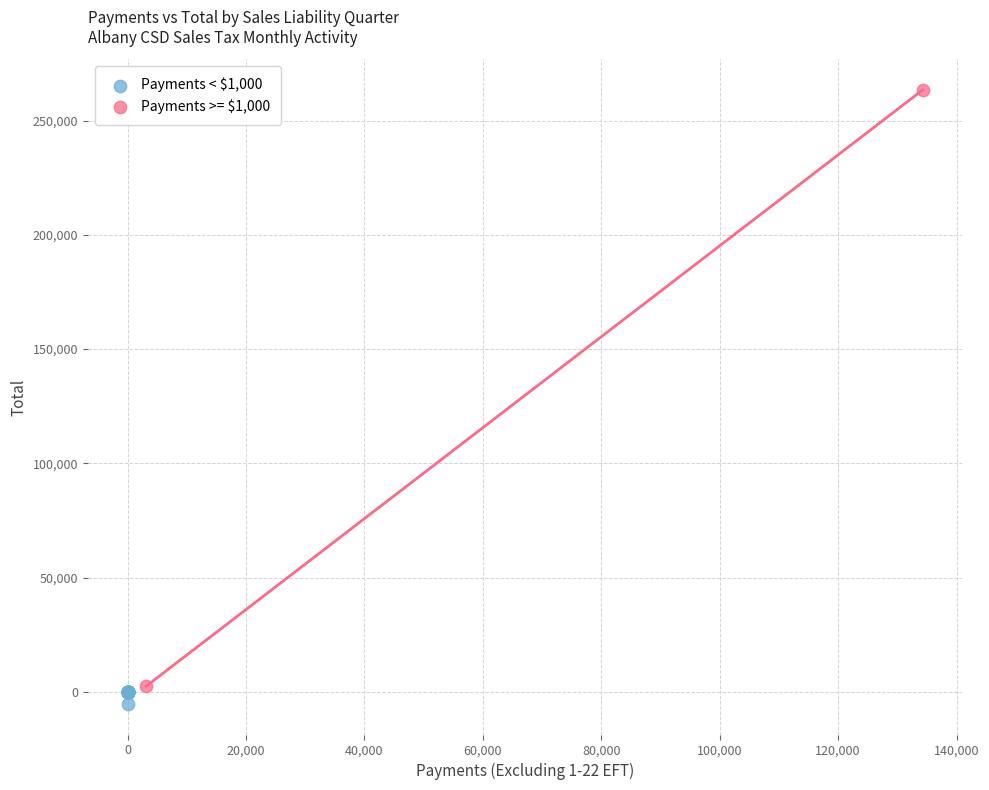

Which series has the largest Y range (max minus min)?

Payments >= $1,000